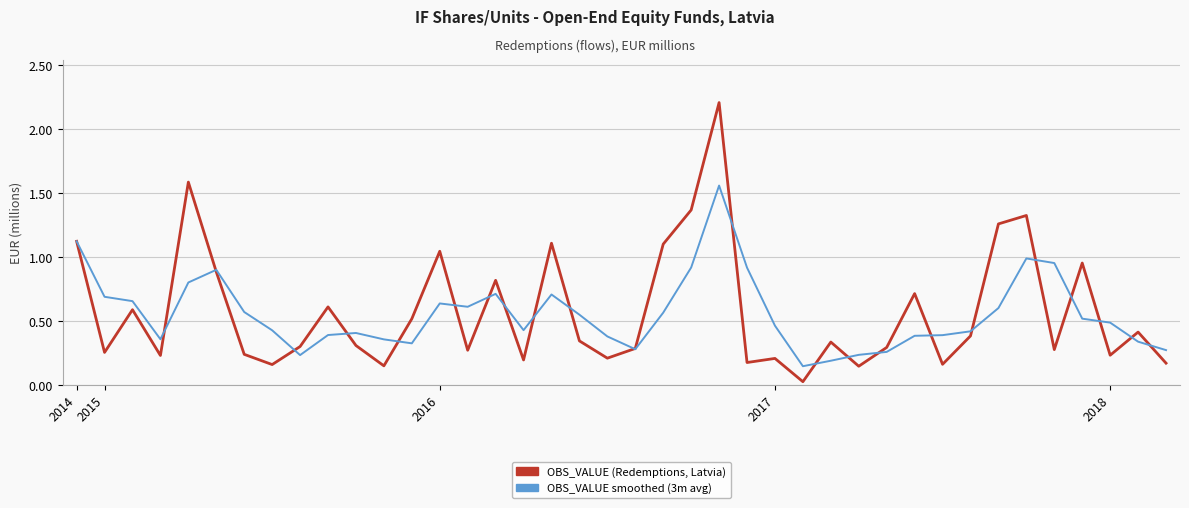

Which series has the widest spread of values?

OBS_VALUE (Redemptions, Latvia)